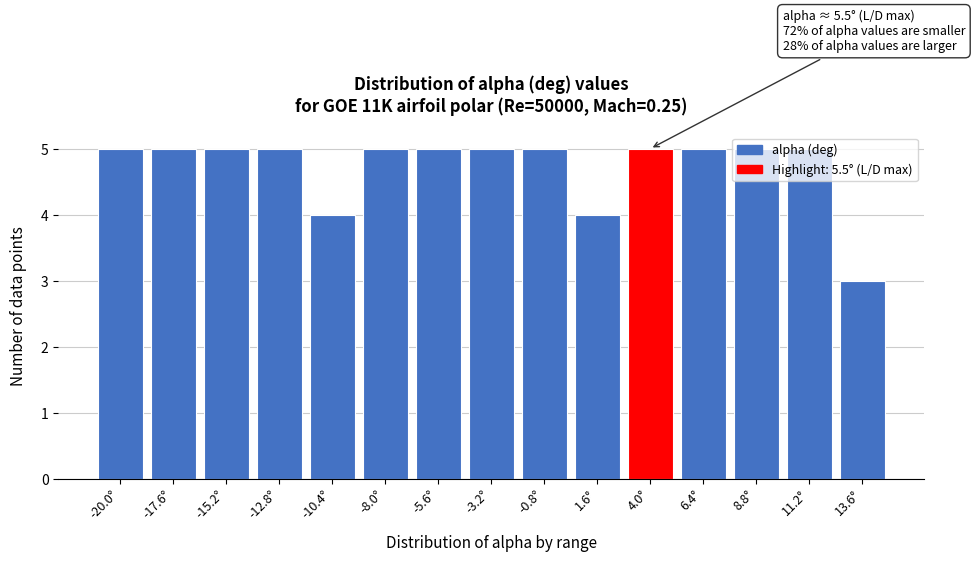

Which label corresponds to the smallest value in the chart?

13.6°